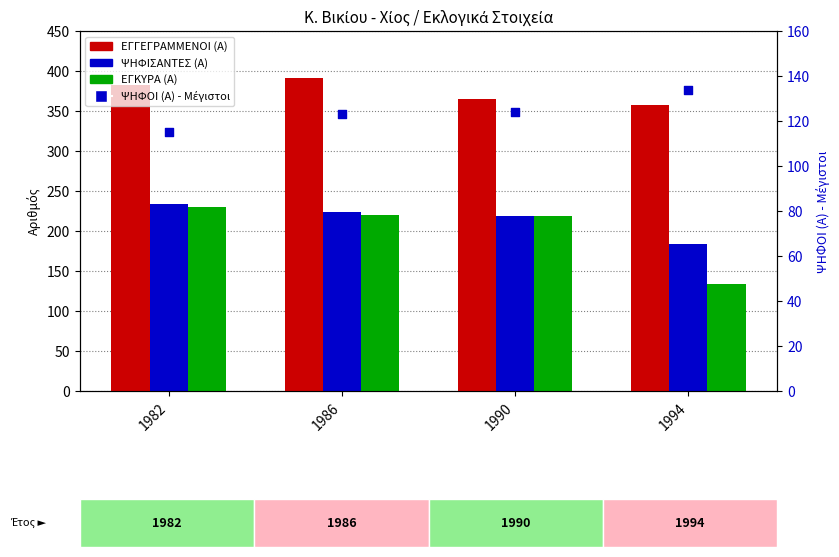

Which series contains the lowest Y value?

ΨΗΦΟΙ (Α) - Μέγιστοι